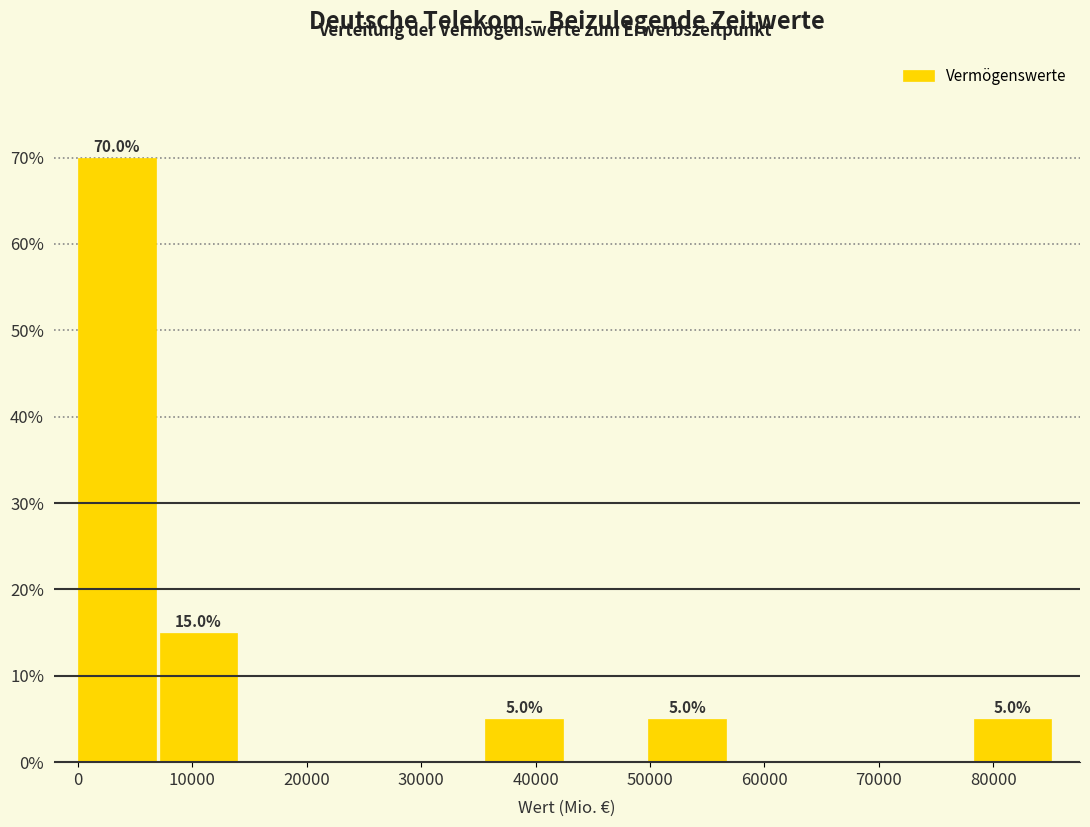

Over which range of the x-axis is the bar tallest?

0 to 7000